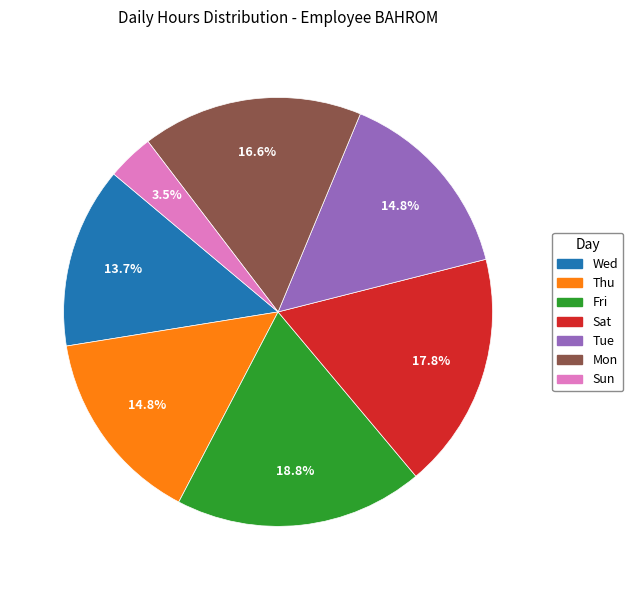

Is there any slice that represents more than half of the pie?

No